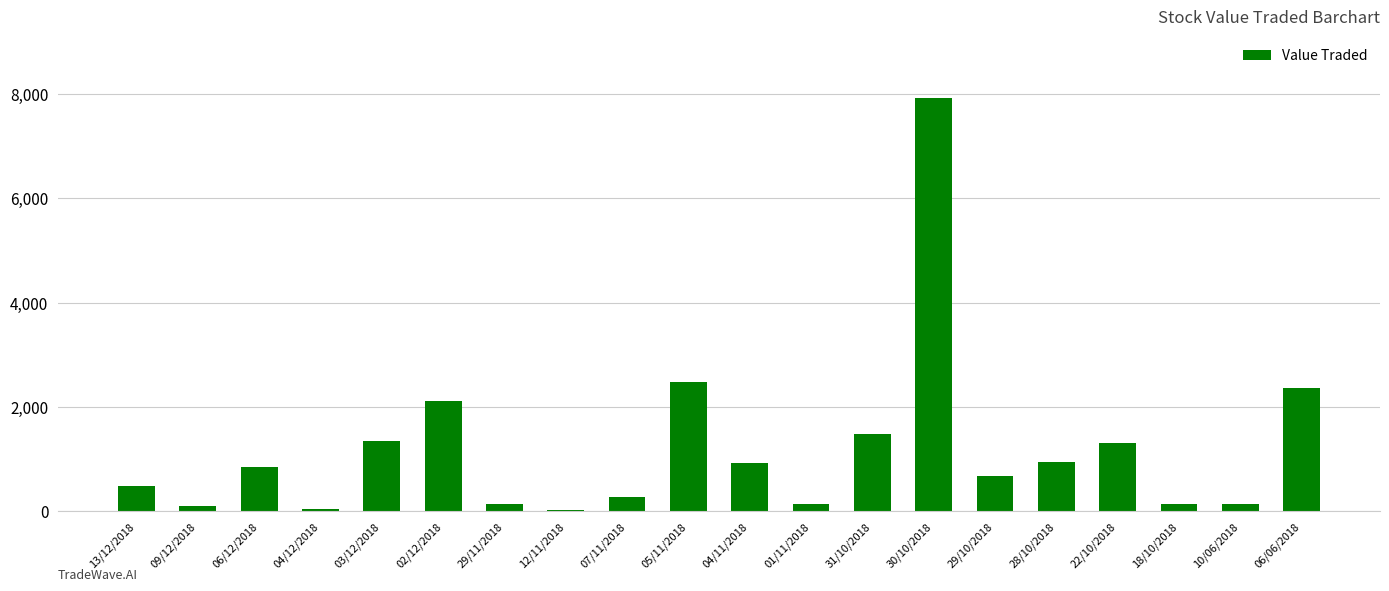

Is it true that the value at 04/11/2018 is 1532?

False